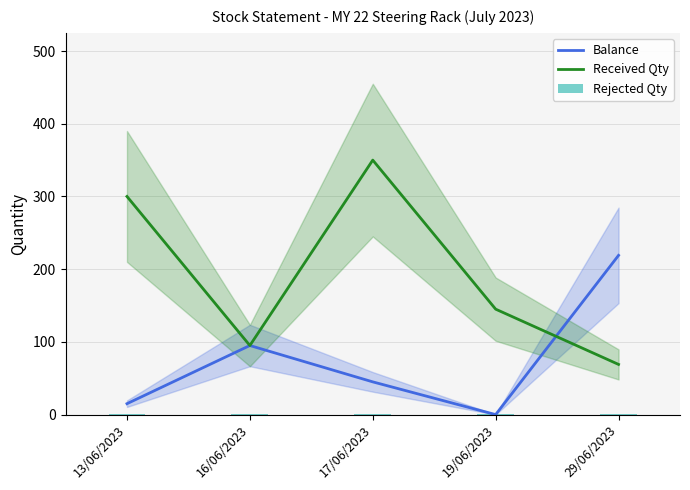

List the labels in order of Balance value, largest first.

29/06/2023, 16/06/2023, 17/06/2023, 13/06/2023, 19/06/2023